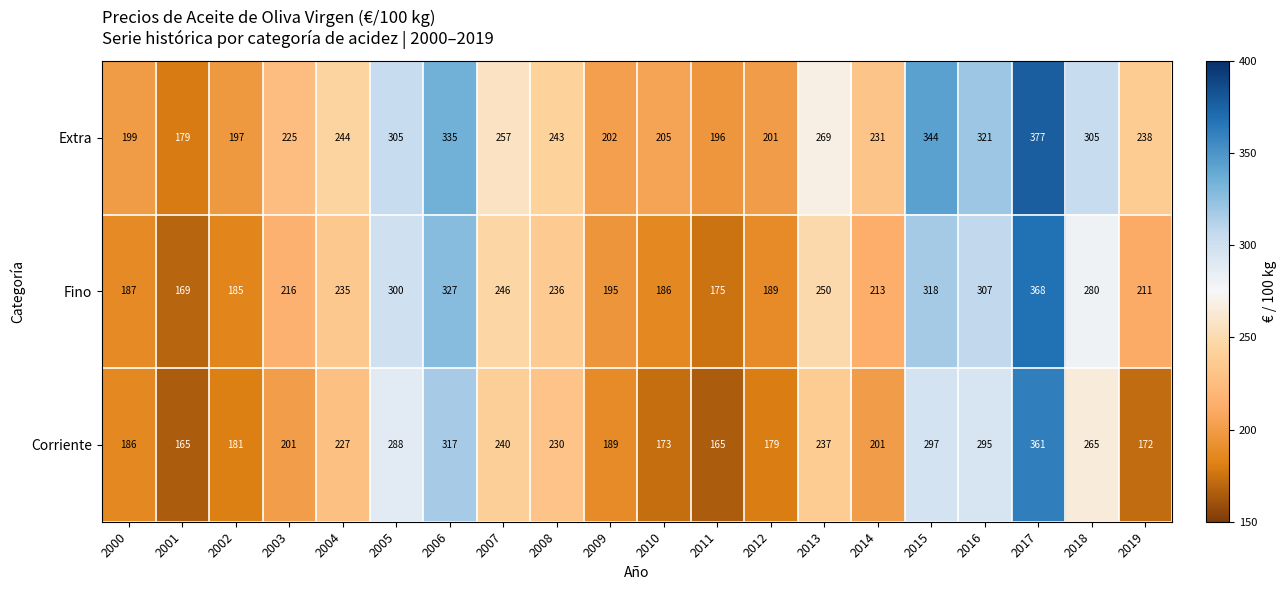

What is the difference between the maximum and second lowest values in the Extra series?

181